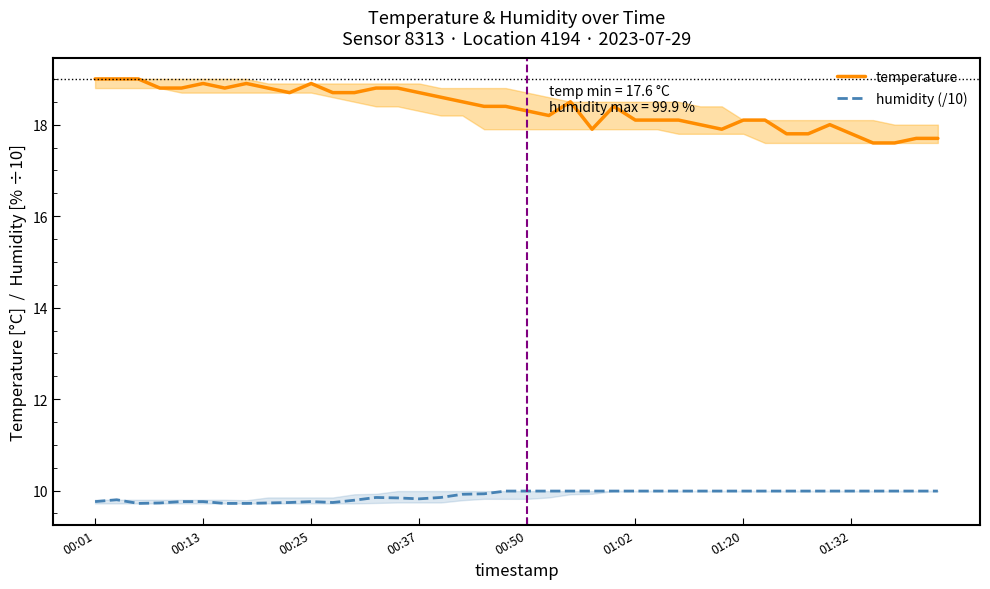

Does the chart display data point markers on the line(s)?

No